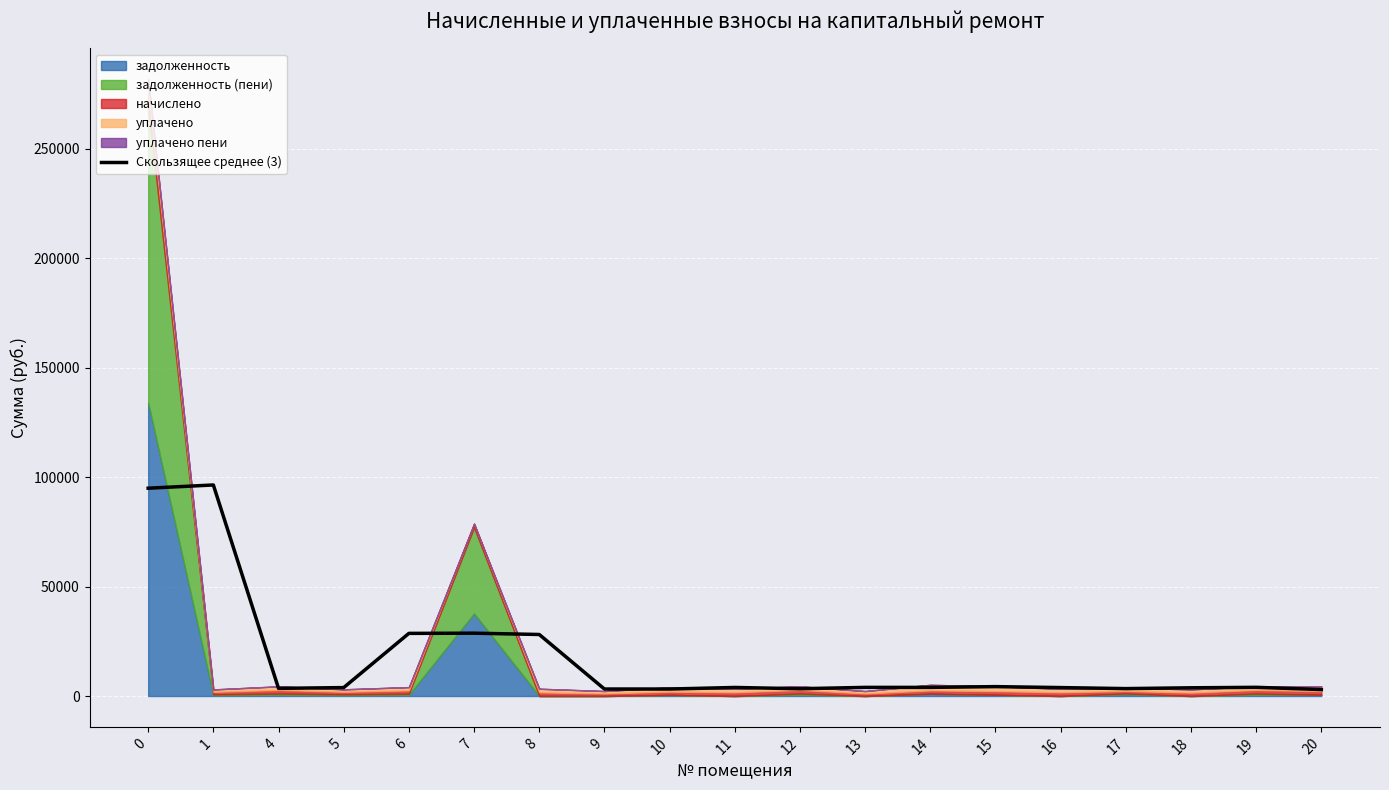

What is the change in value from 12 to 18?

+417.0